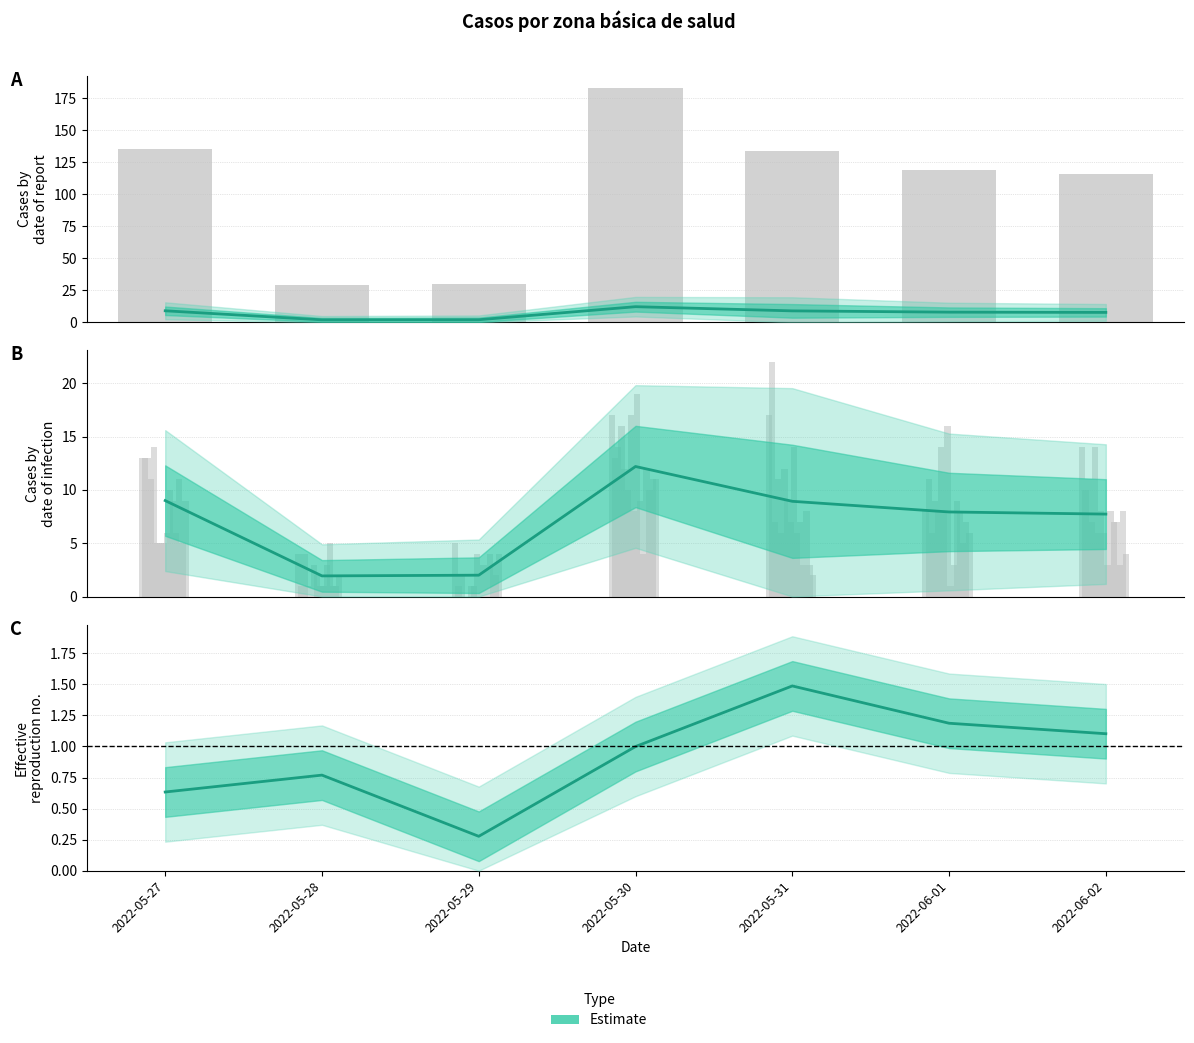

Is it true that the value at 2022-06-02 is 1.1?

True